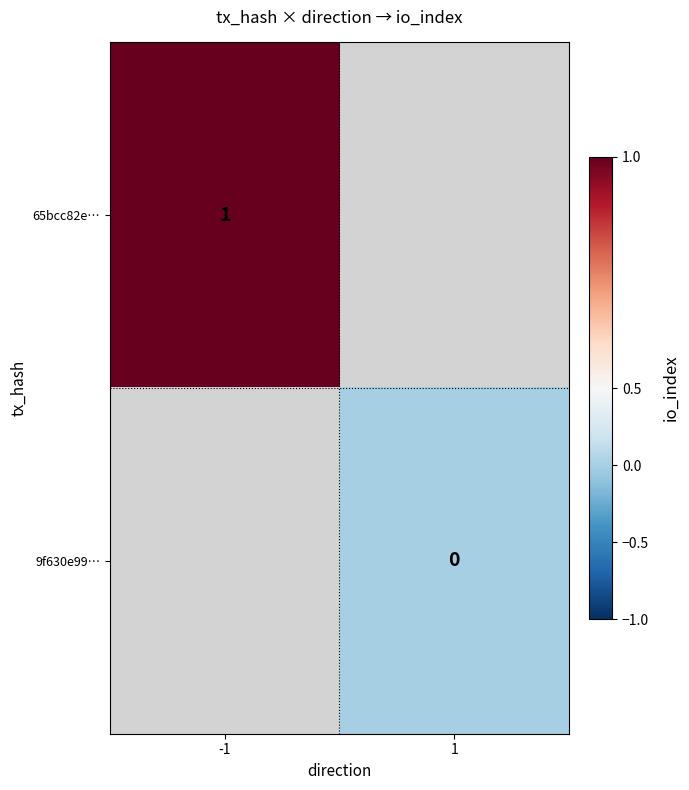

Is the value of 65bcc82e… at -1 greater than the value of 9f630e99… at 1?

Yes